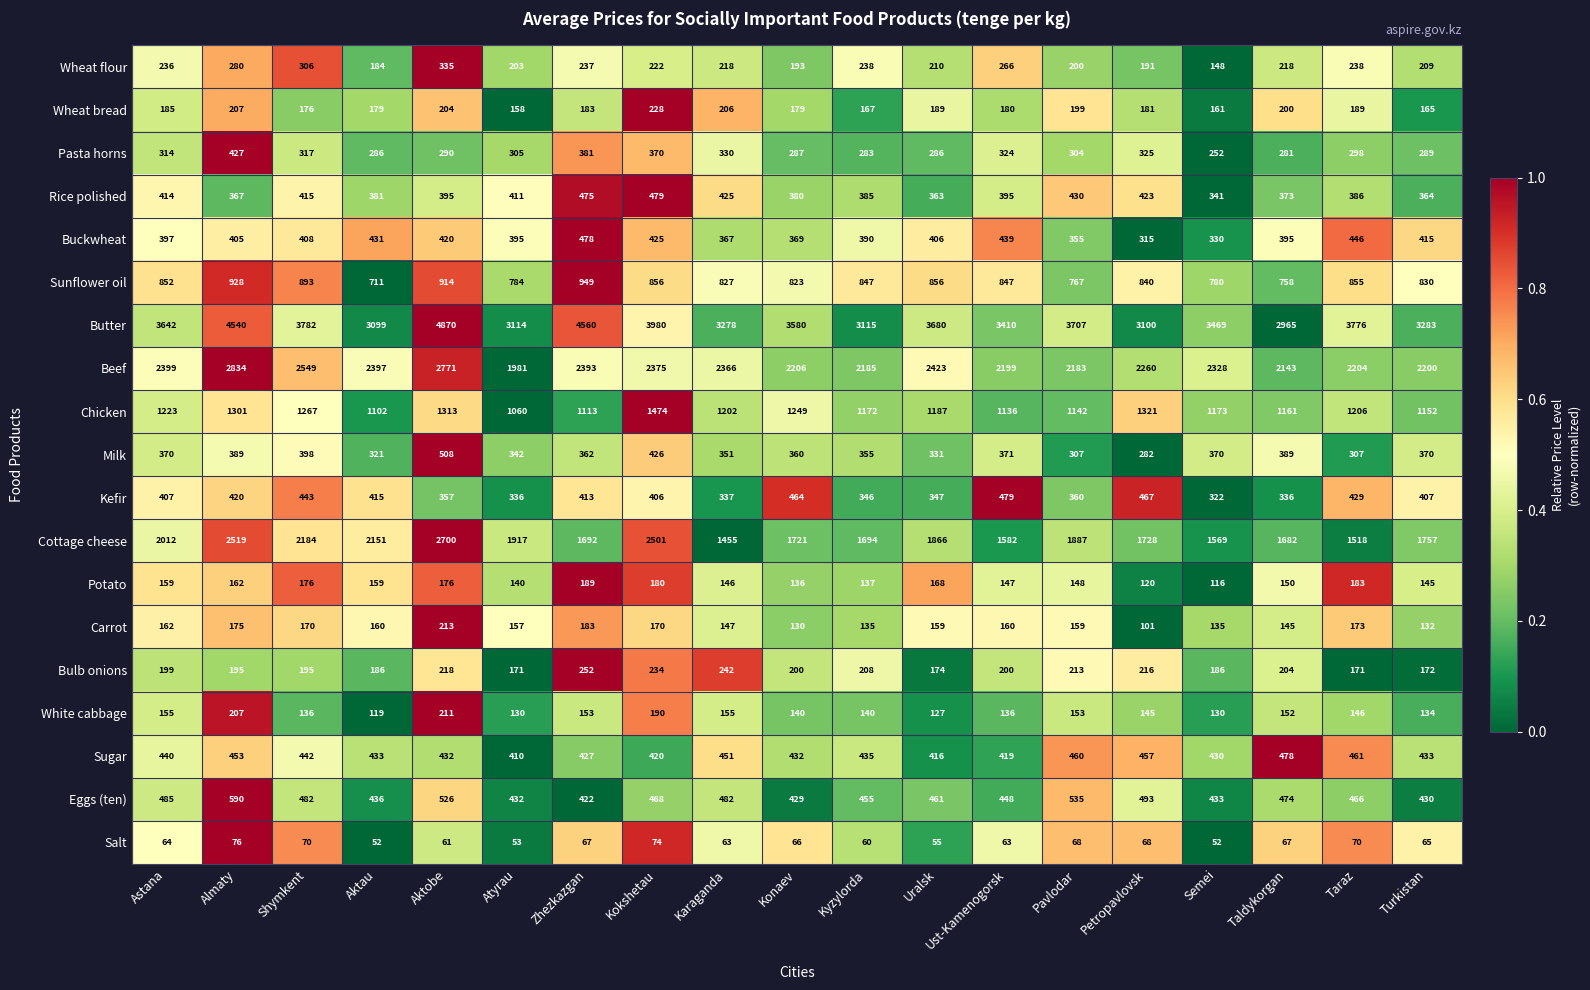

Which category has the highest value across all series?

Aktobe